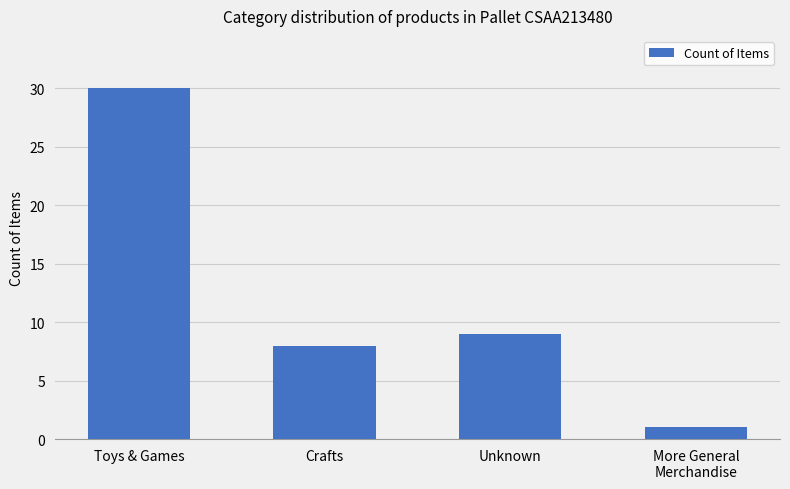

What value does the data have at Unknown?

9